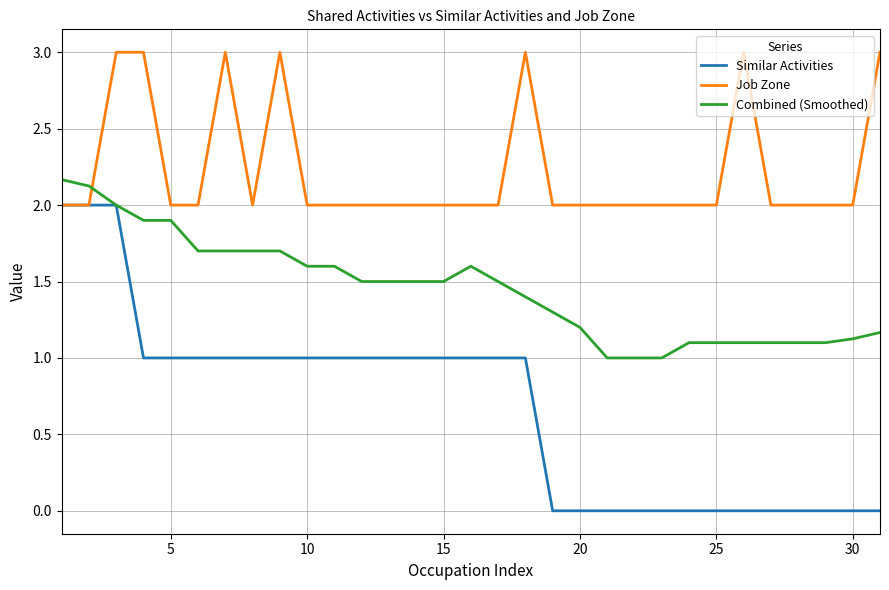

What is the maximum value shown in the chart?

3.0